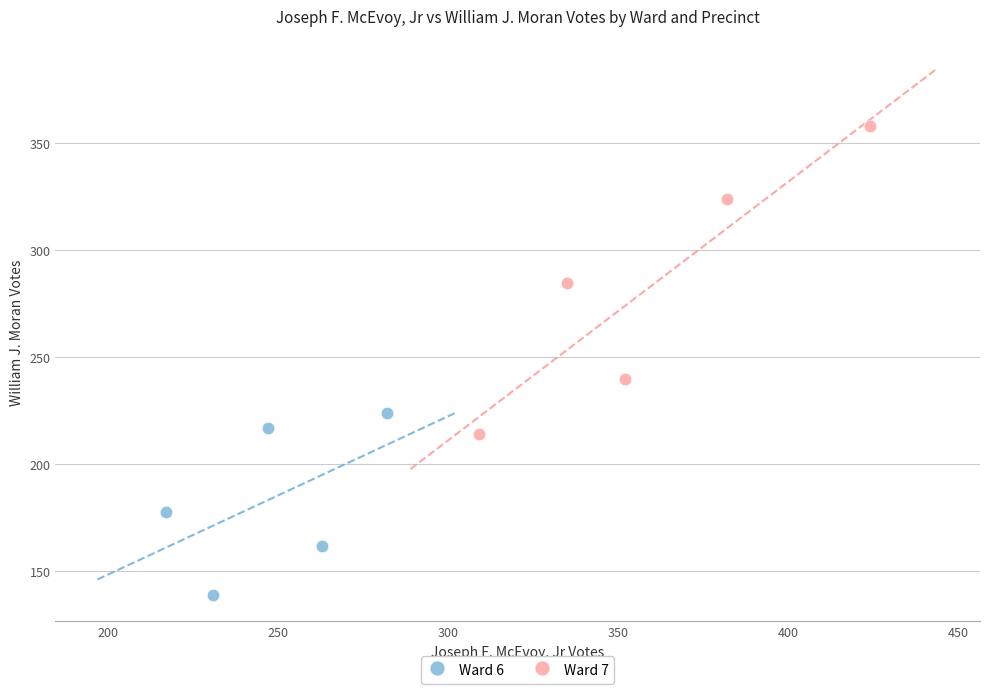

Which series reaches the maximum Y coordinate?

Ward 7